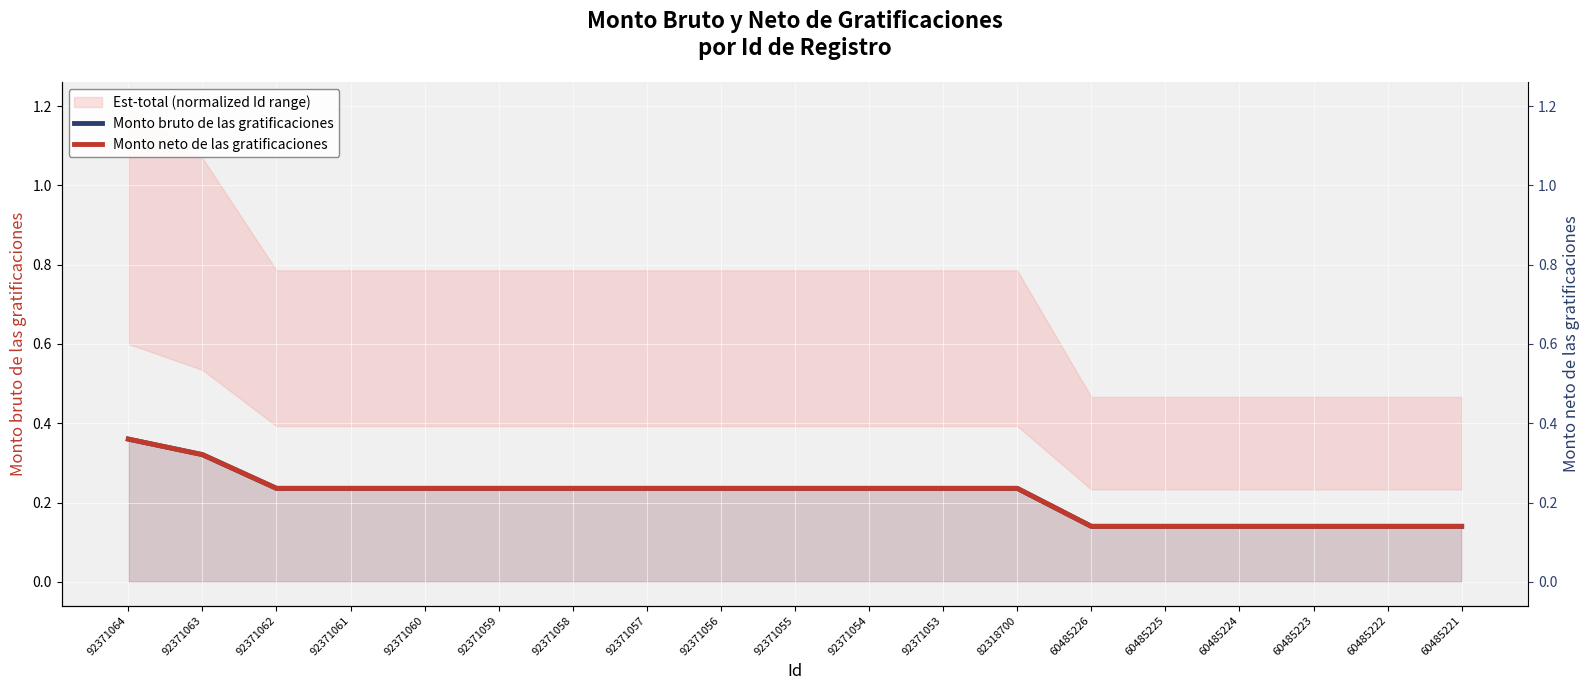

Rank the series by their maximum value, from lowest to highest.

Monto bruto de las gratificaciones, Monto neto de las gratificaciones